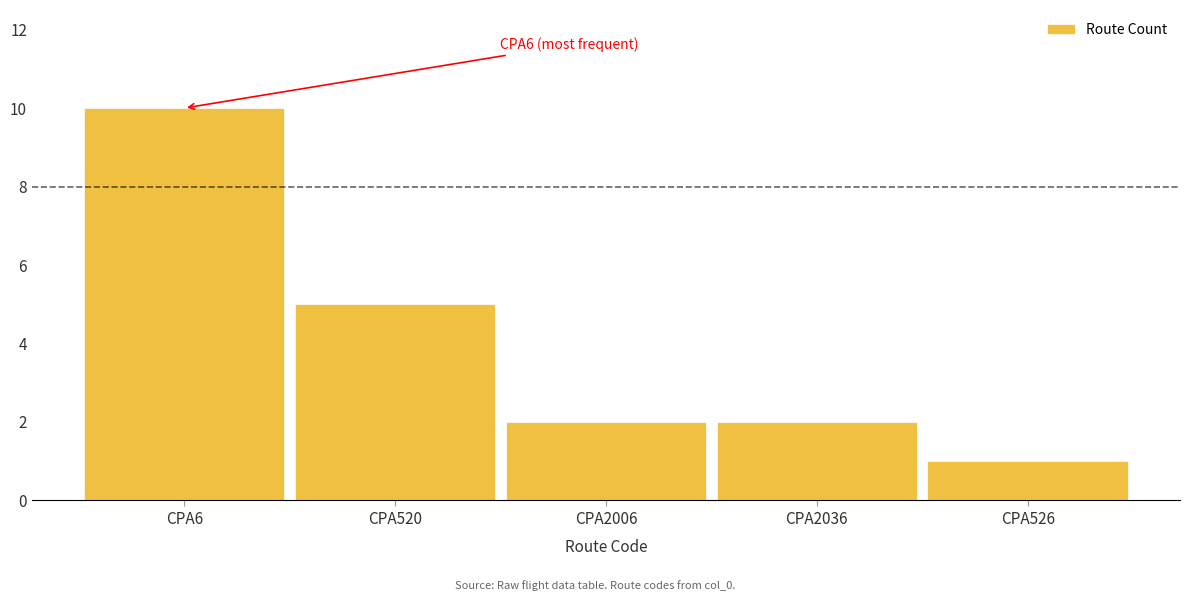

Reading left to right, what are all the values shown in this chart?

10	5	2	2	1